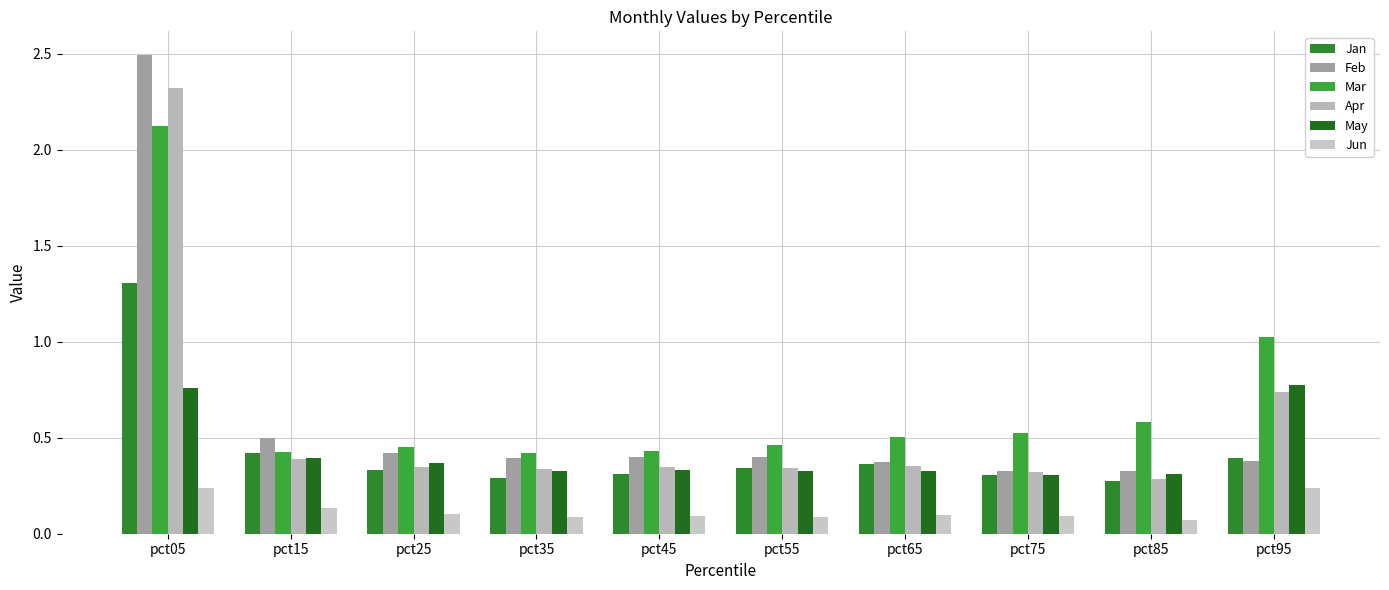

What is the spread (max minus min) of values at pct35?

0.3